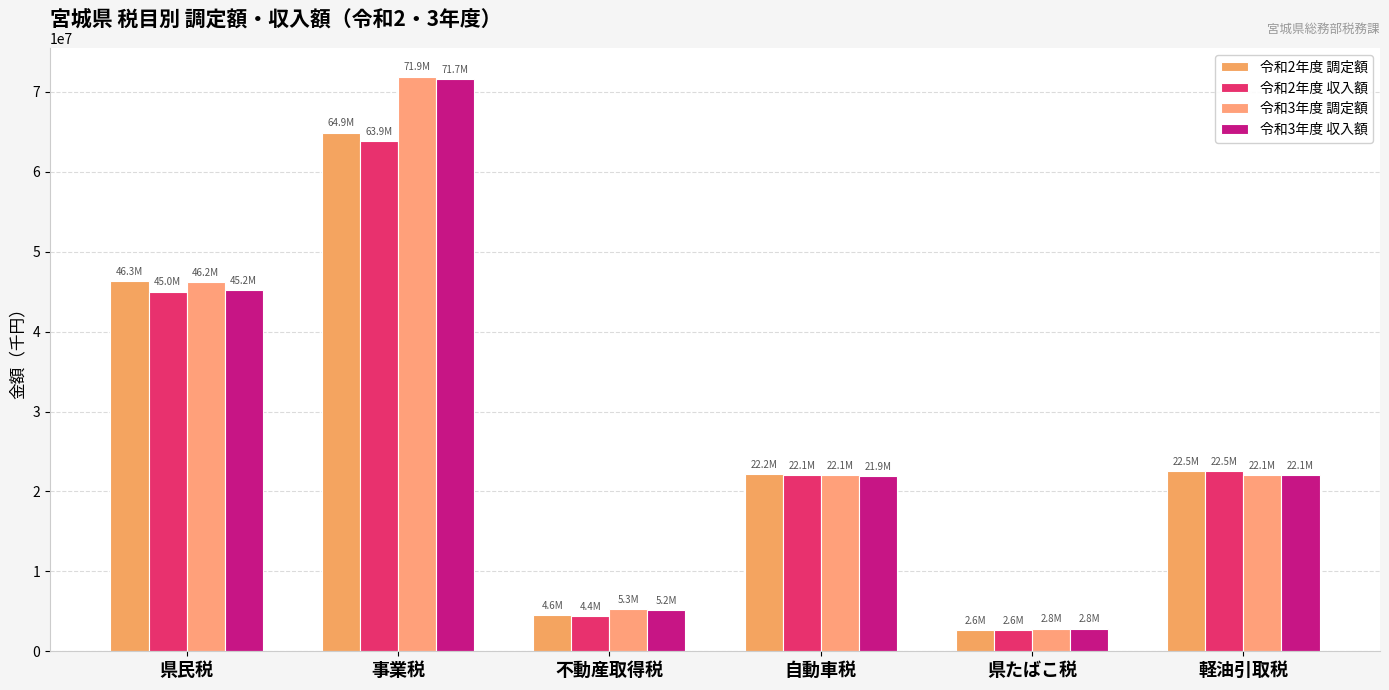

What is the label of the 4th bar from the left?

自動車税